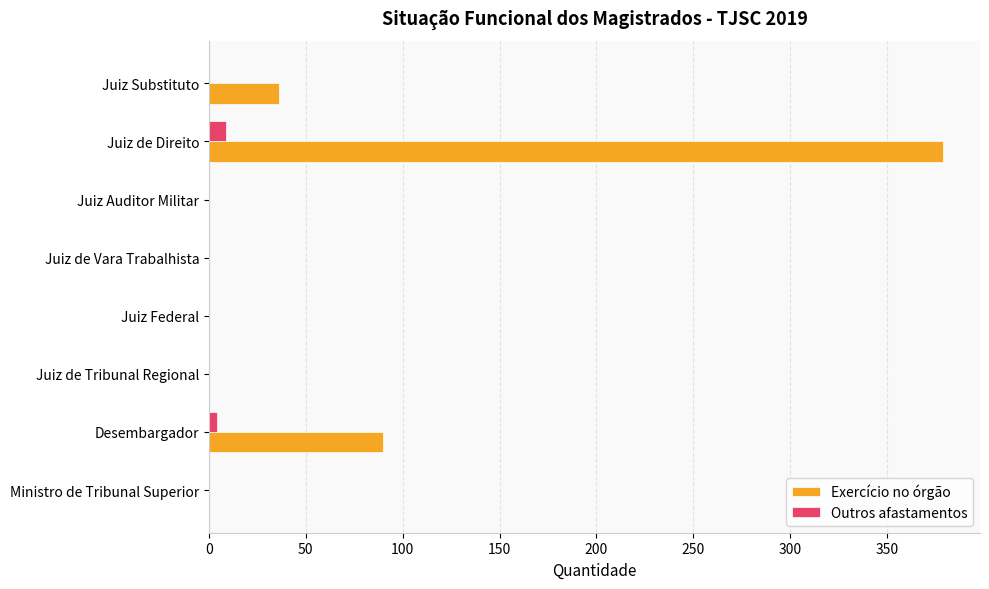

True or false: Exercício no órgão has a value of 36 at Juiz Substituto.

True